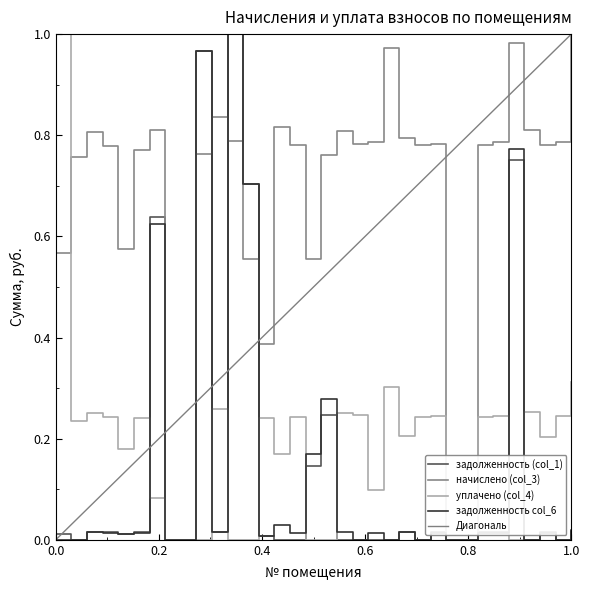

Does the chart have visible grid lines?

No